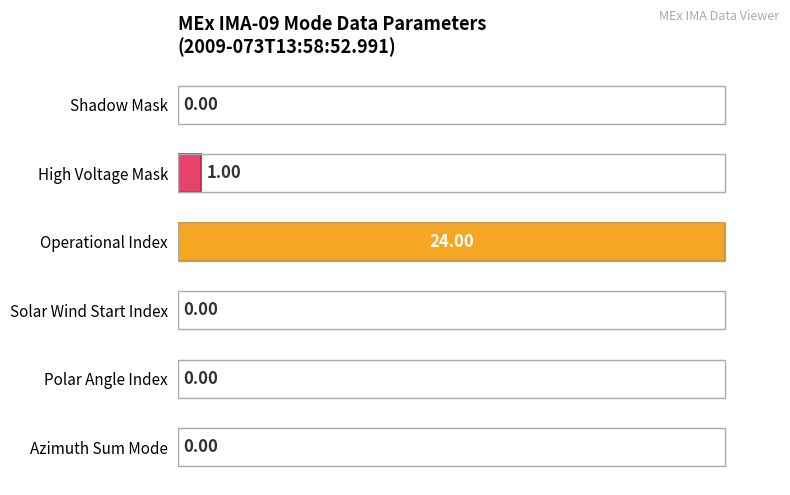

What is the change in value from Shadow Mask to Operational Index?

+100.0